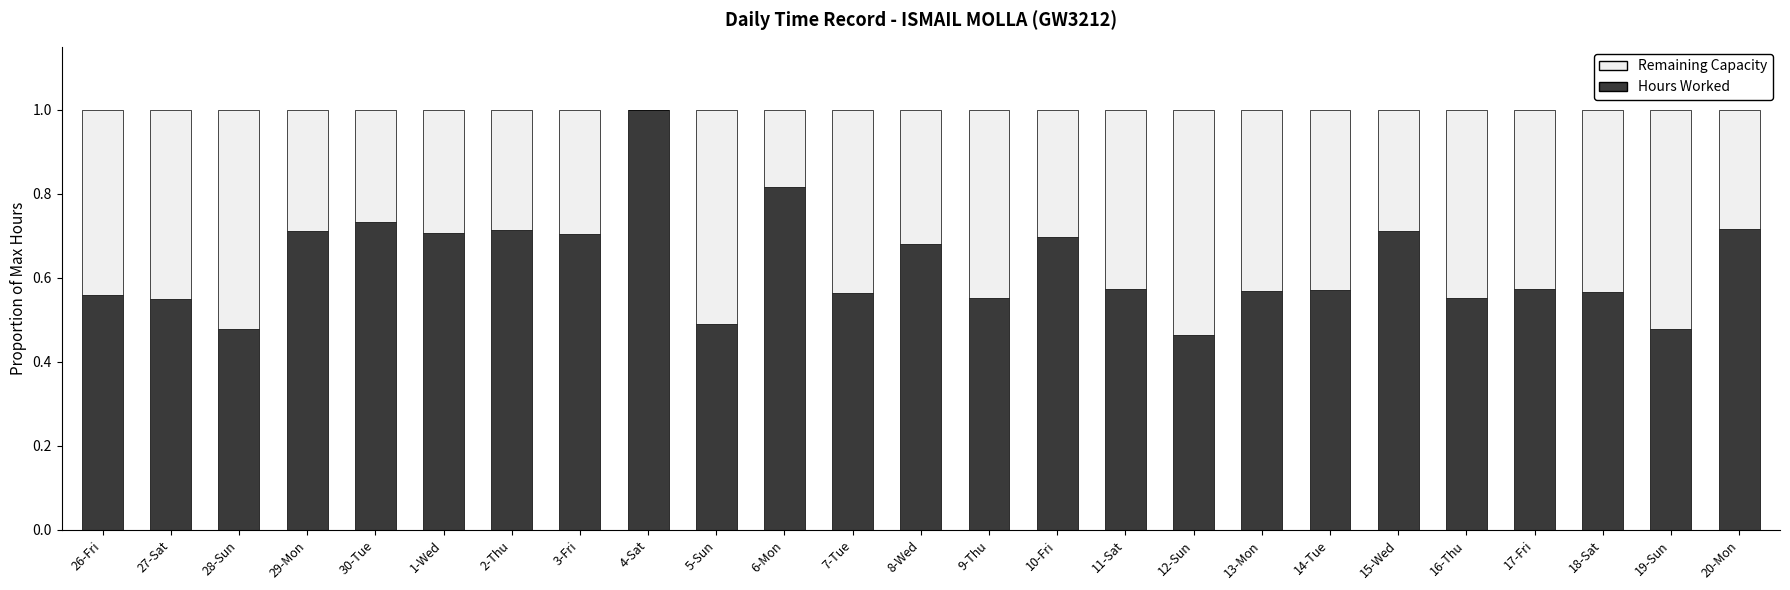

What is the total value across all series at 15-Wed?

1.0